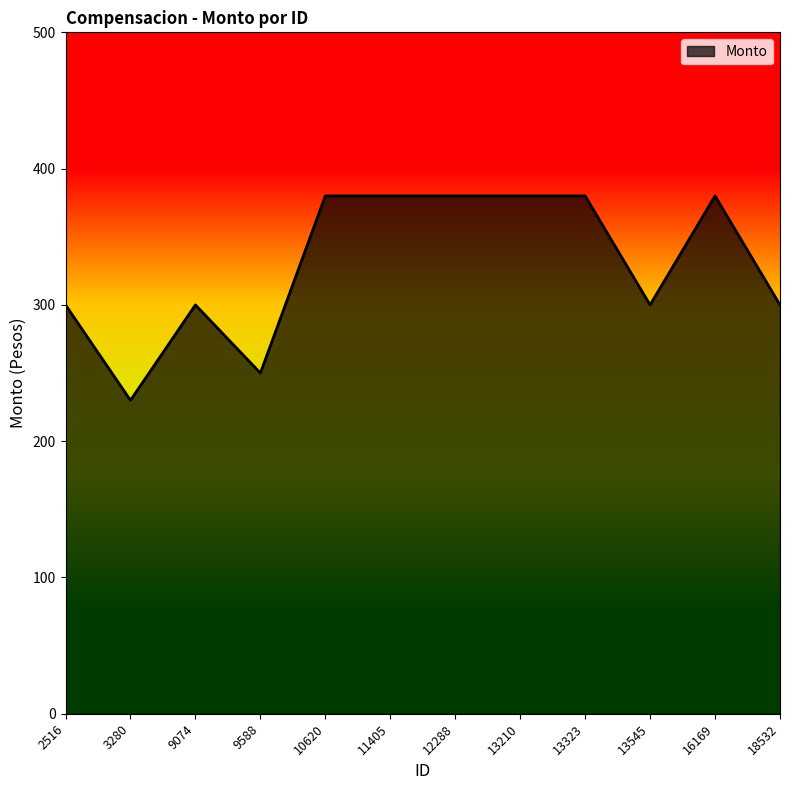

Reading left to right, list all the values displayed in this chart.

2516=300	3280=230	9074=300	9588=250	10620=380	11405=380	12288=380	13210=380	13323=380	13545=300	16169=380	18532=300